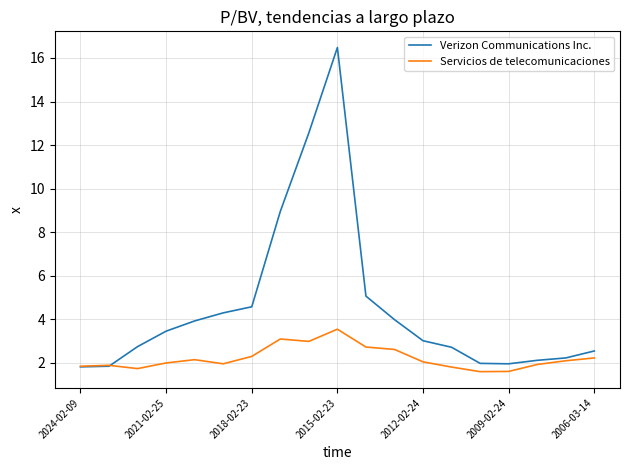

In Verizon Communications Inc., how many points are lower than both neighbors (excluding endpoints)?

1